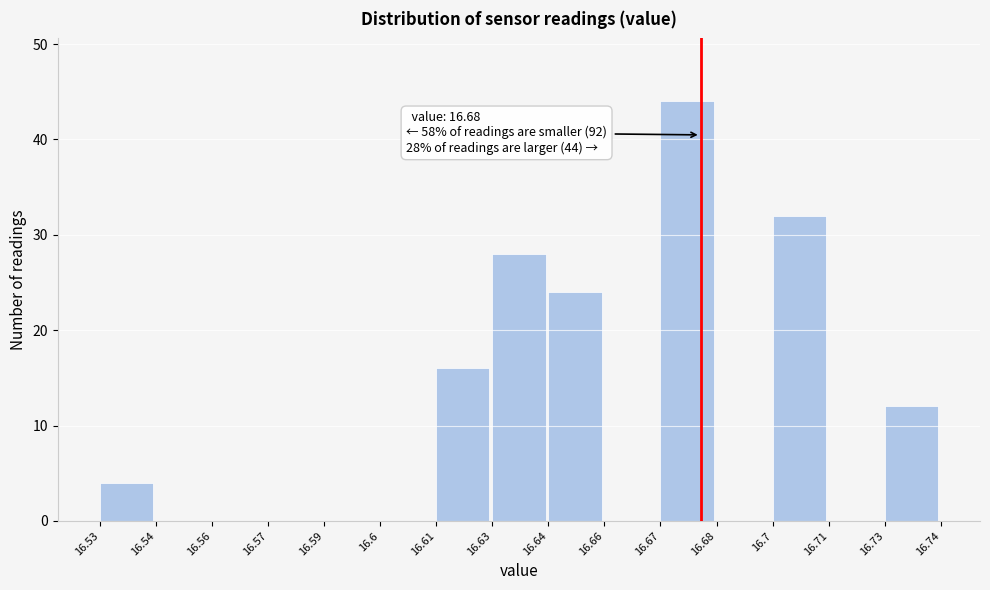

Reading right to left, transcribe all the data shown in this chart.

16.73=12	16.71=0	16.7=32	16.68=0	16.67=44	16.66=0	16.64=24	16.63=28	16.61=16	16.6=0	16.59=0	16.57=0	16.56=0	16.54=0	16.53=4